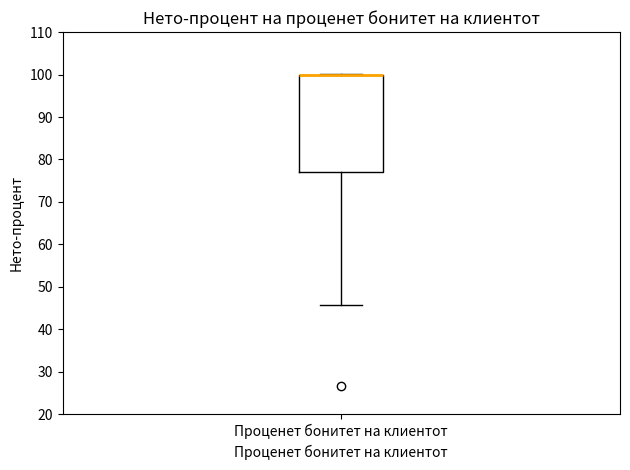

Read this box plot against the y-axis: the position of the median line, the range covered by the box, and the ends of both whiskers. The values are not printed on the chart, so give them approximately, as read against the axis.

median 100 (drawn on the box's upper edge), box 77 to 100, whiskers 46 to 100